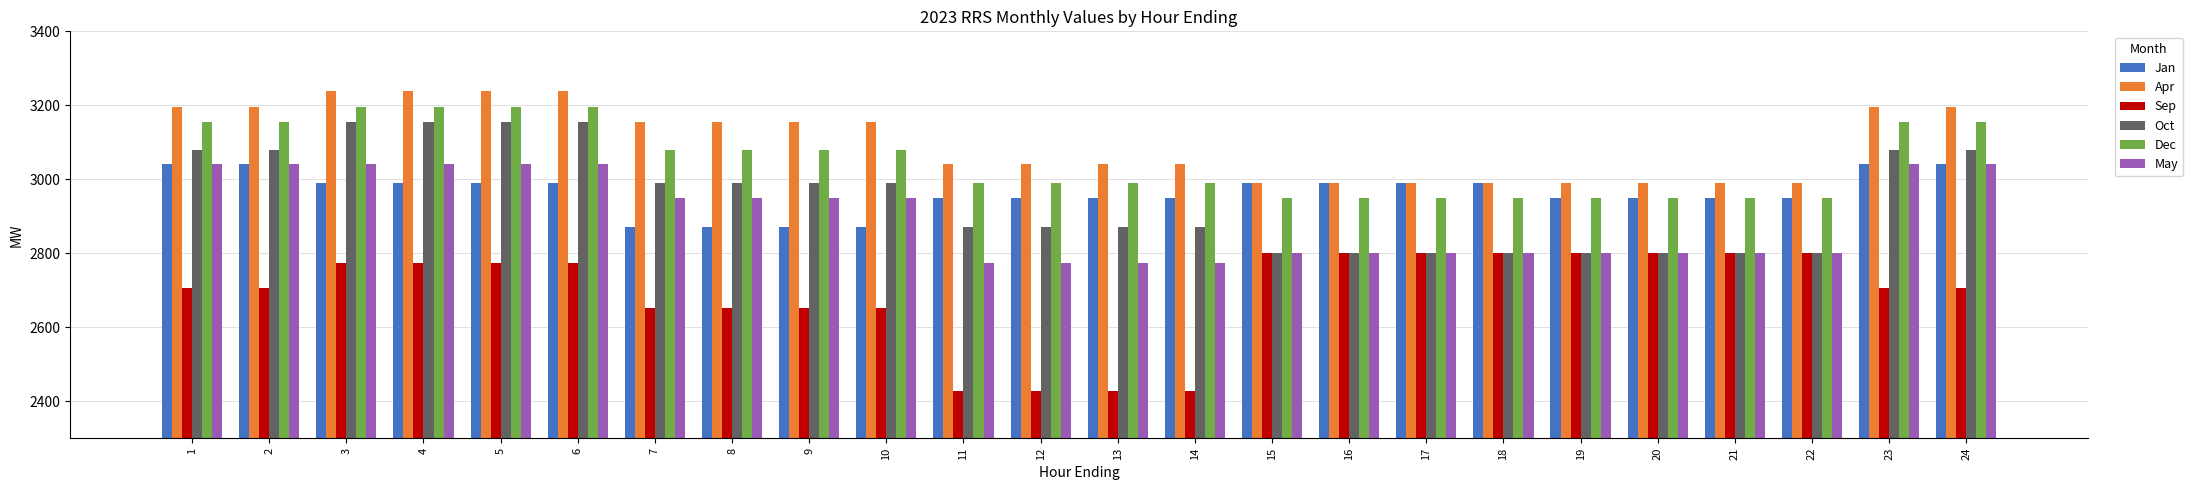

What is the value of the May bar at the 8th from the left?

2949